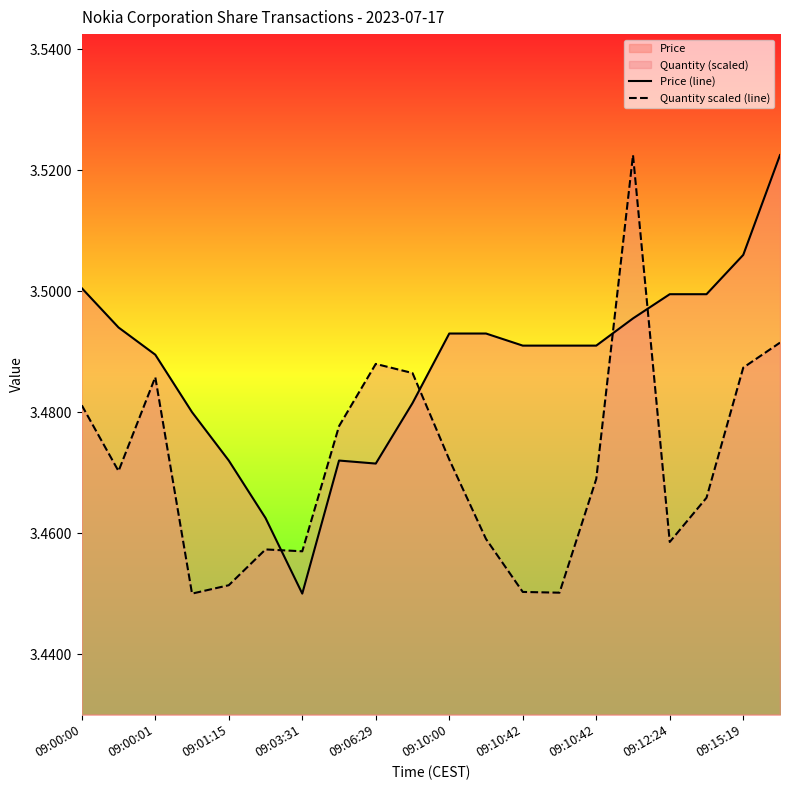

Does the chart have visible grid lines?

No